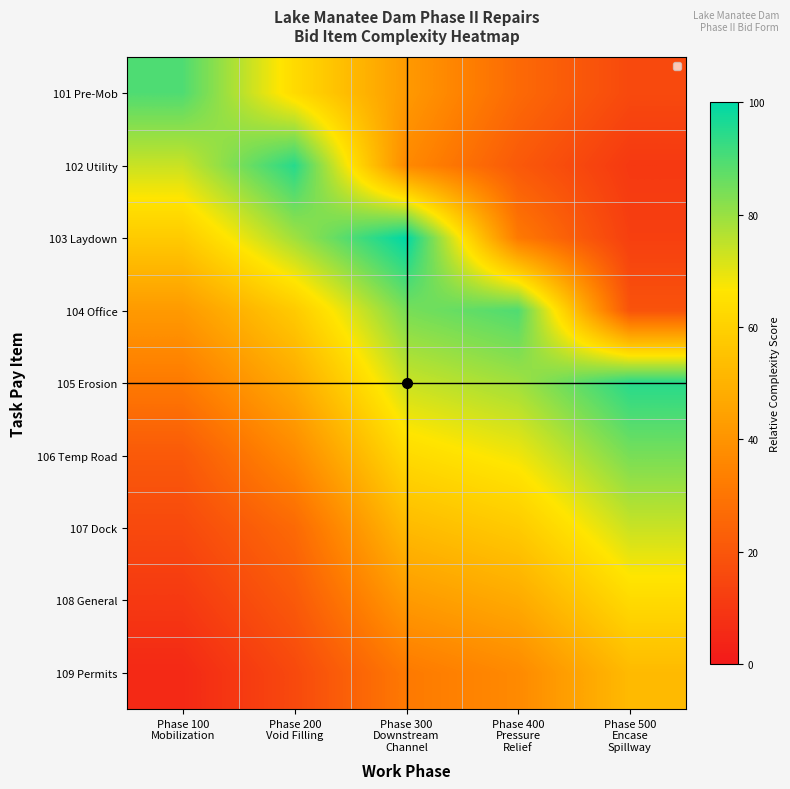

Rank the series by their maximum value, from lowest to highest.

109 Permits, 108 General, 107 Dock, 106 Temp Road, 101 Pre-Mob, 104 Office, 102 Utility, 105 Erosion, 103 Laydown